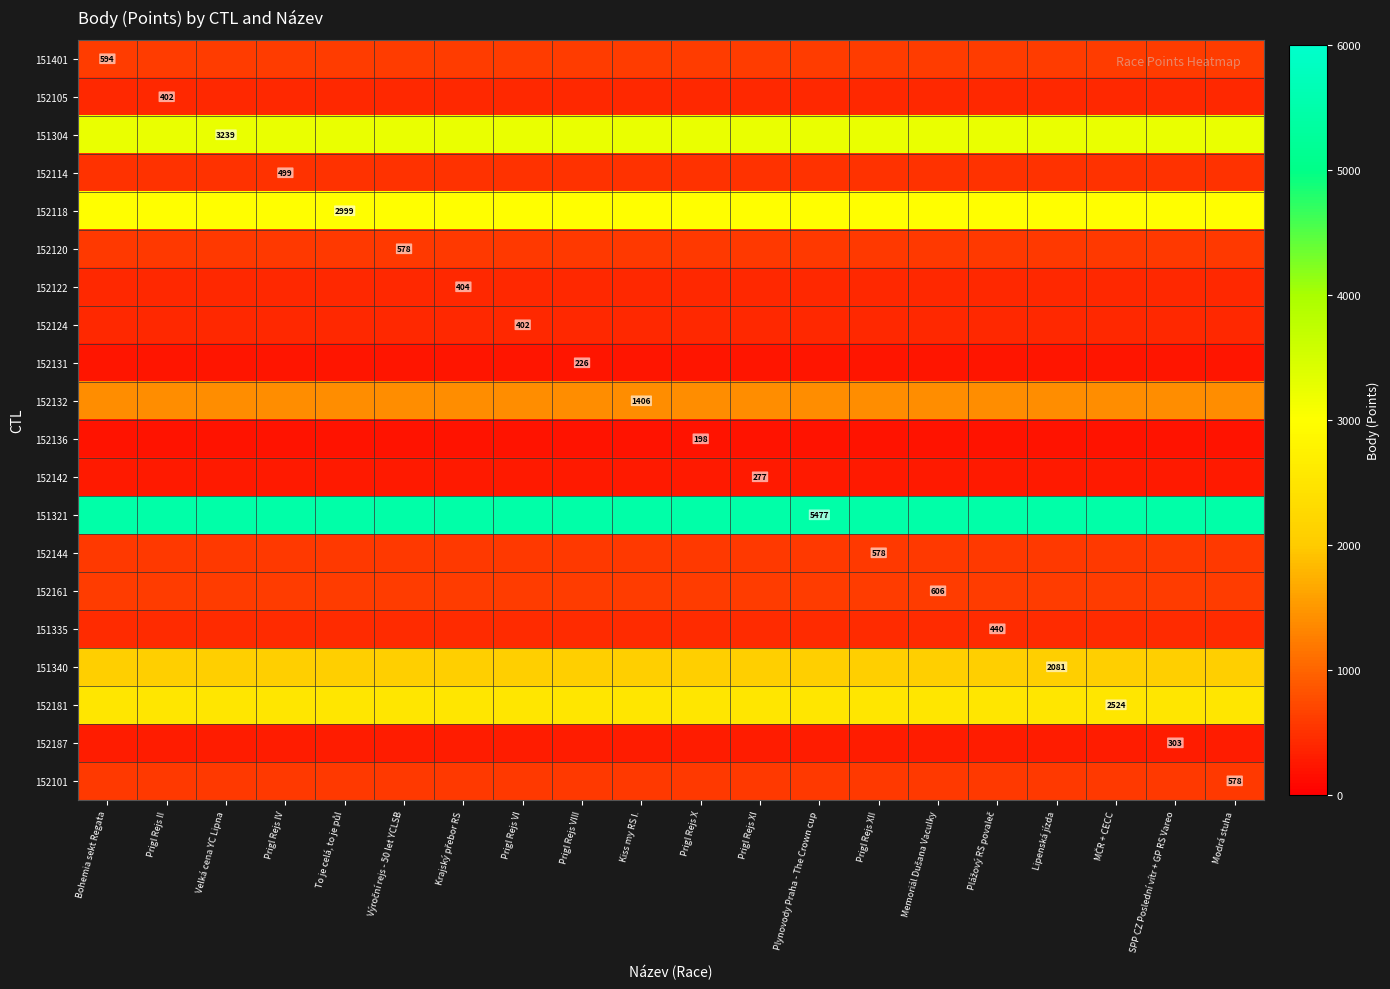

What is the smallest value displayed?

198